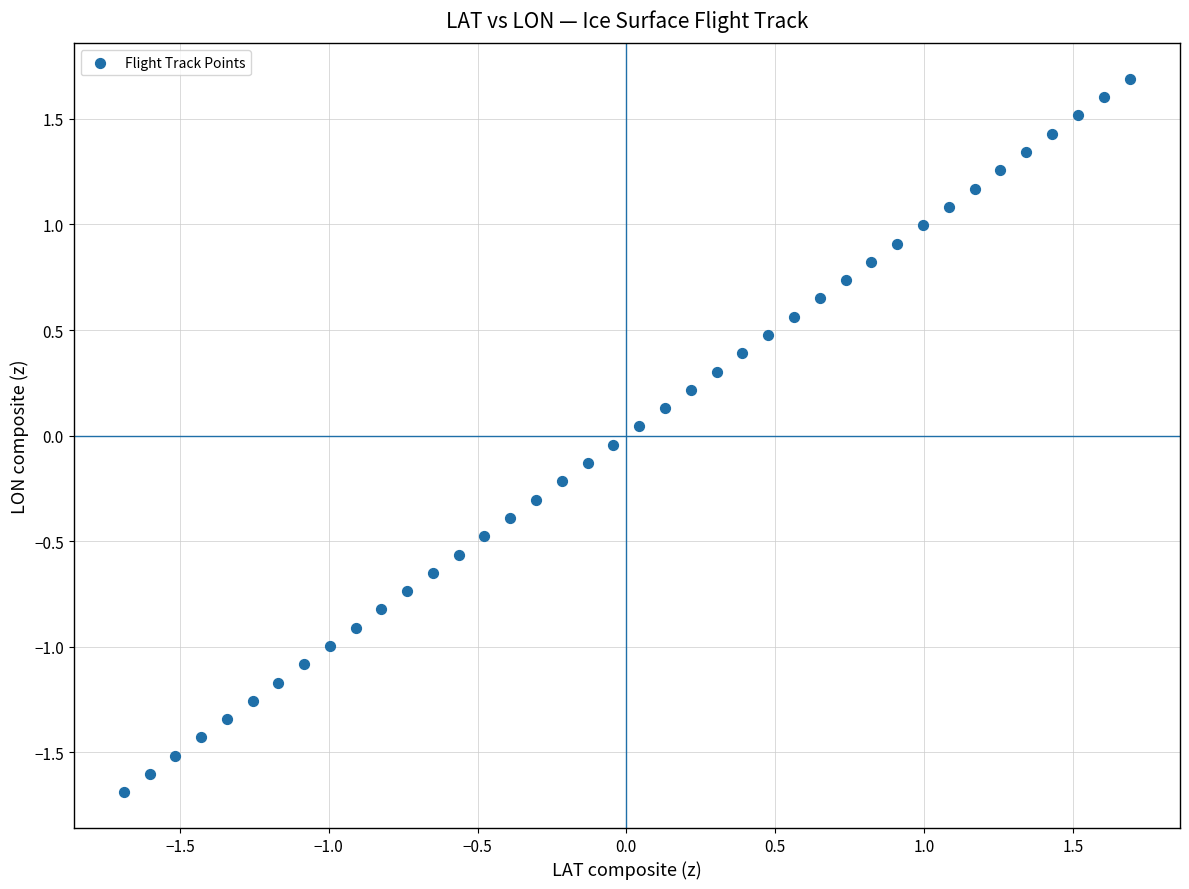

What is the range of X values (max minus min)?

3.4